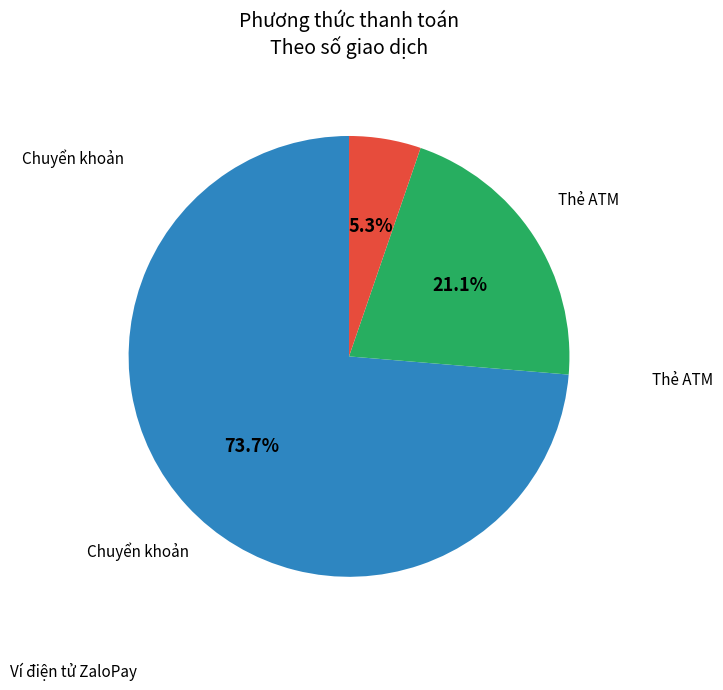

Which slice is the largest?

Chuyển khoản